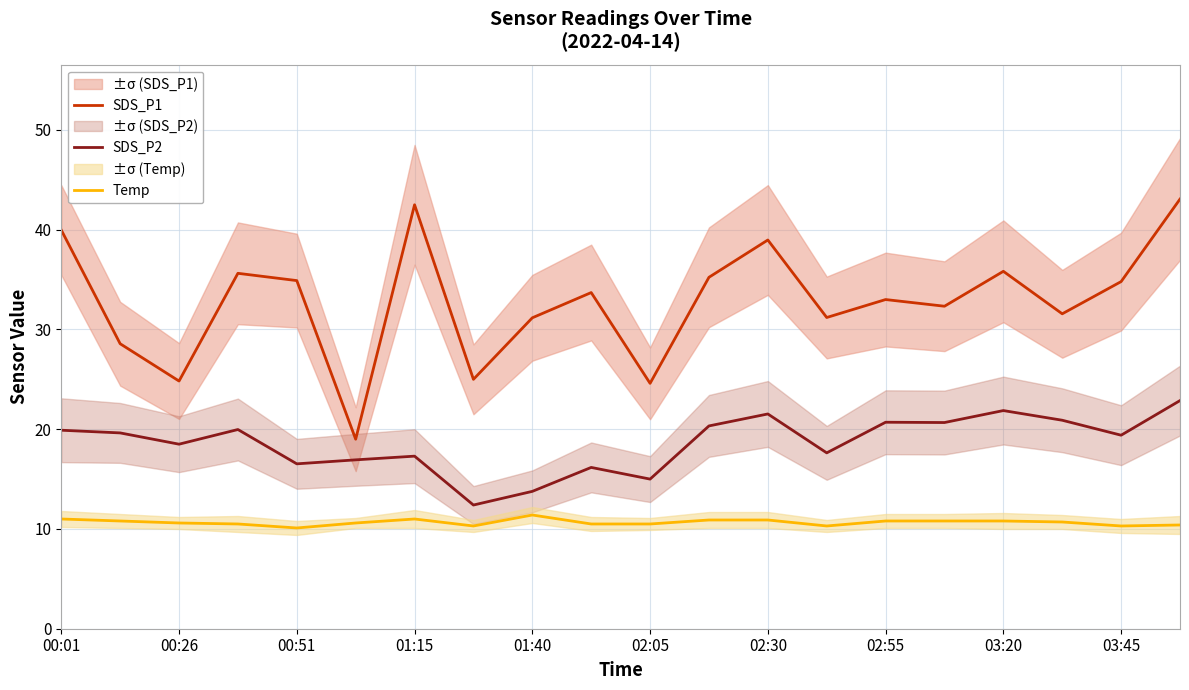

True or false: SDS_P1 and Temp intersect in this chart.

False